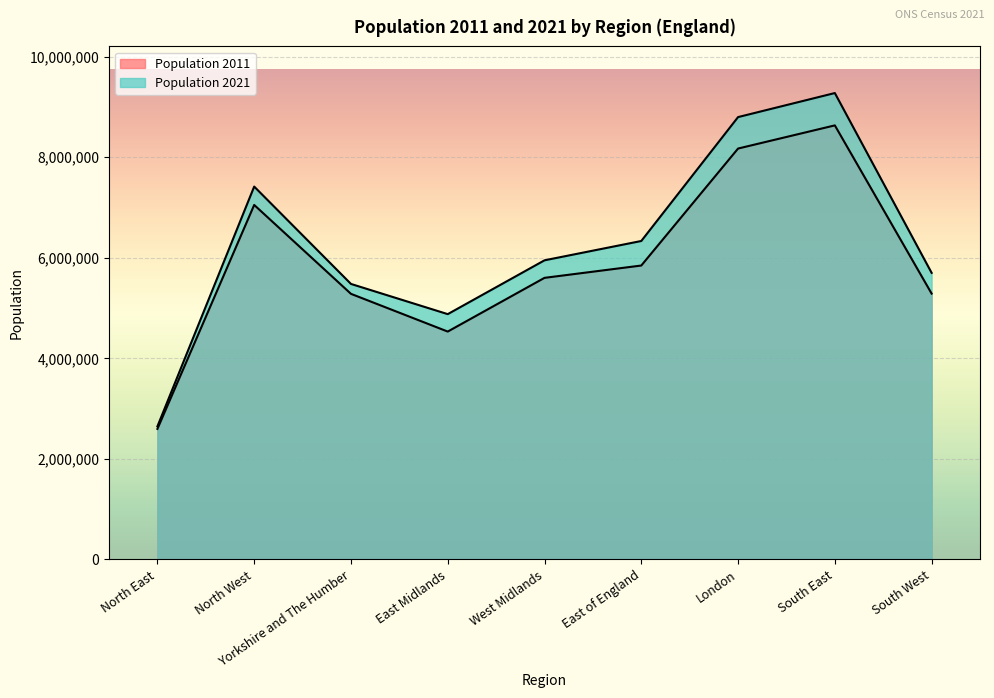

List the series in order of their peak value, lowest first.

Population 2011, Population 2021